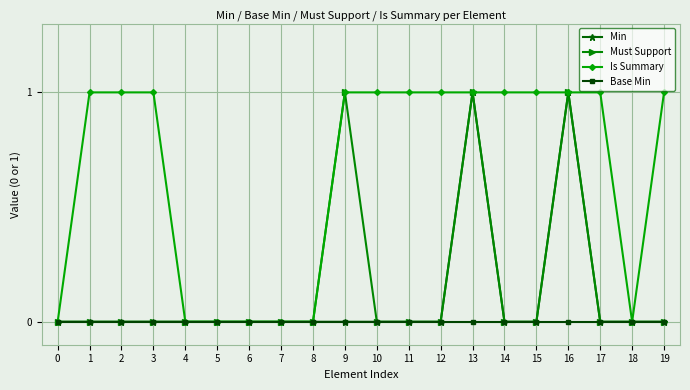

What is the difference between the maximum and minimum values in the Is Summary series?

1